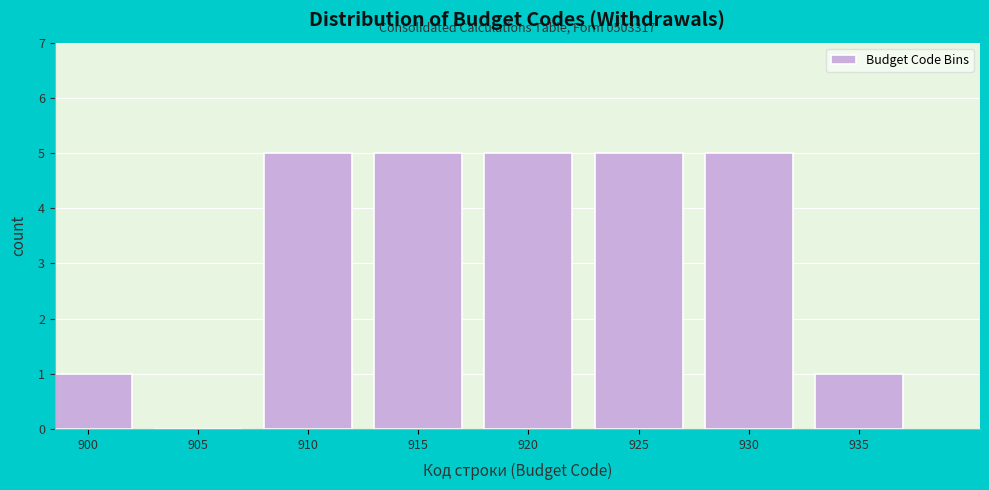

Reading left to right, extract all data points from this chart.

900=1	905=0	910=5	915=5	920=5	925=5	930=5	935=1